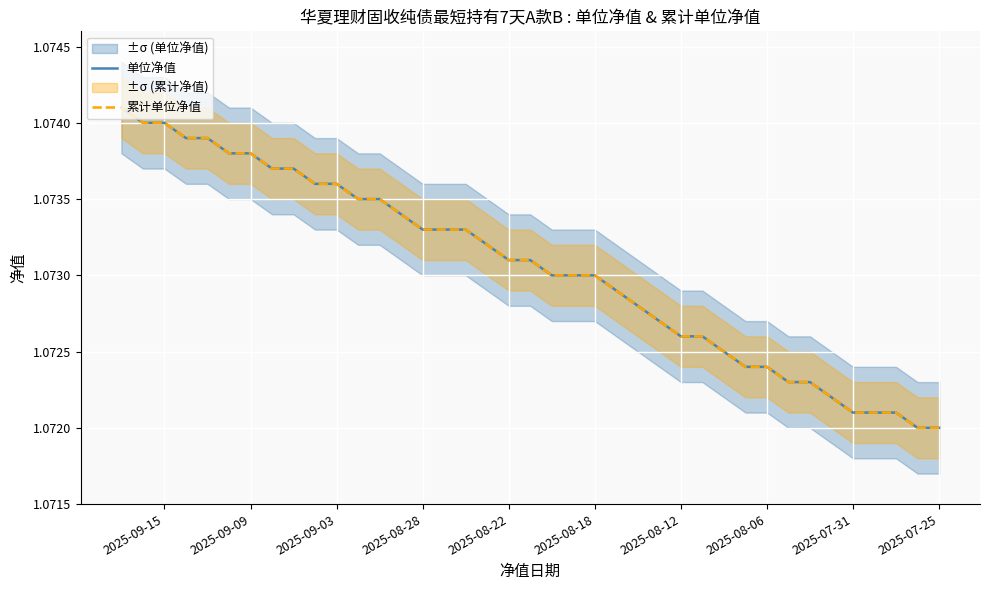

At which label is 累计单位净值 closest to 1?

2025-07-25